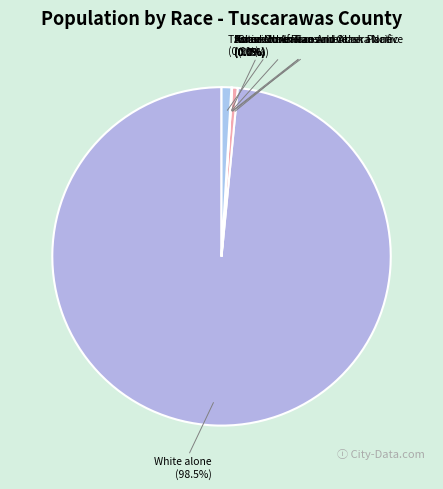

Count the number of slices in the pie.

7